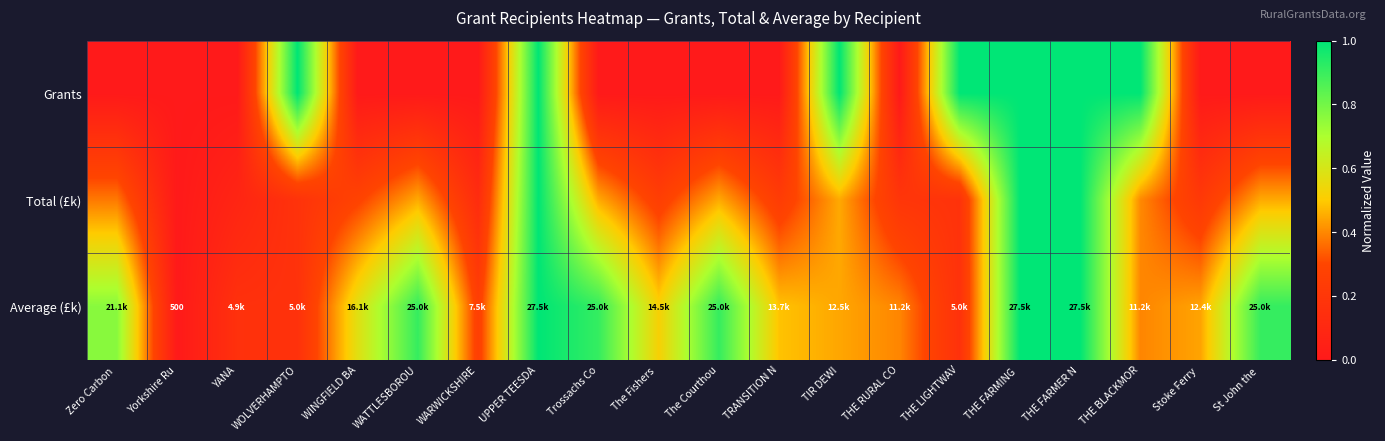

The value of Total (£k) at Zero Carbon is 0.4. True or false?

True